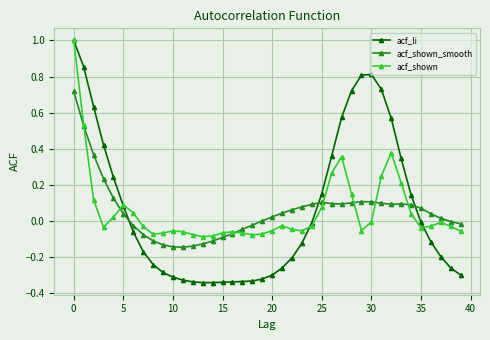

After their last crossing, which series has the higher values: acf_shown_smooth or acf_li?

acf_shown_smooth